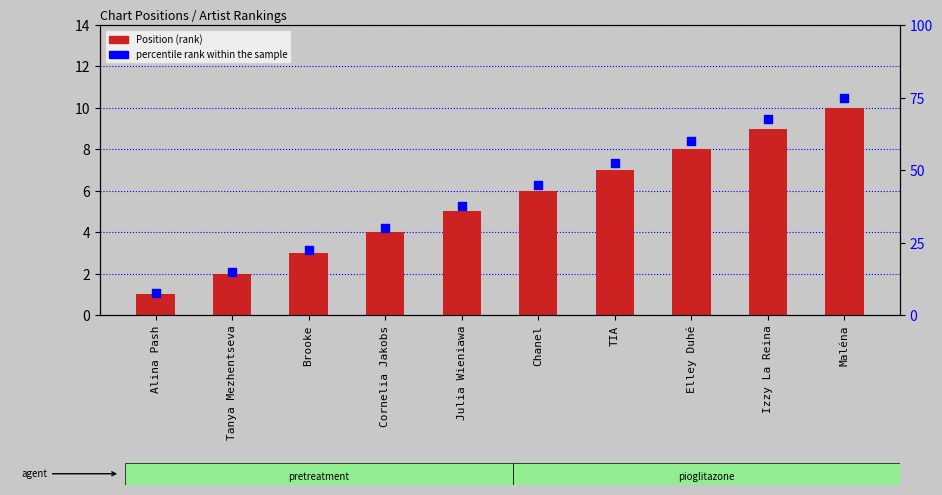

What is the total value across all series at Chanel?

51.0